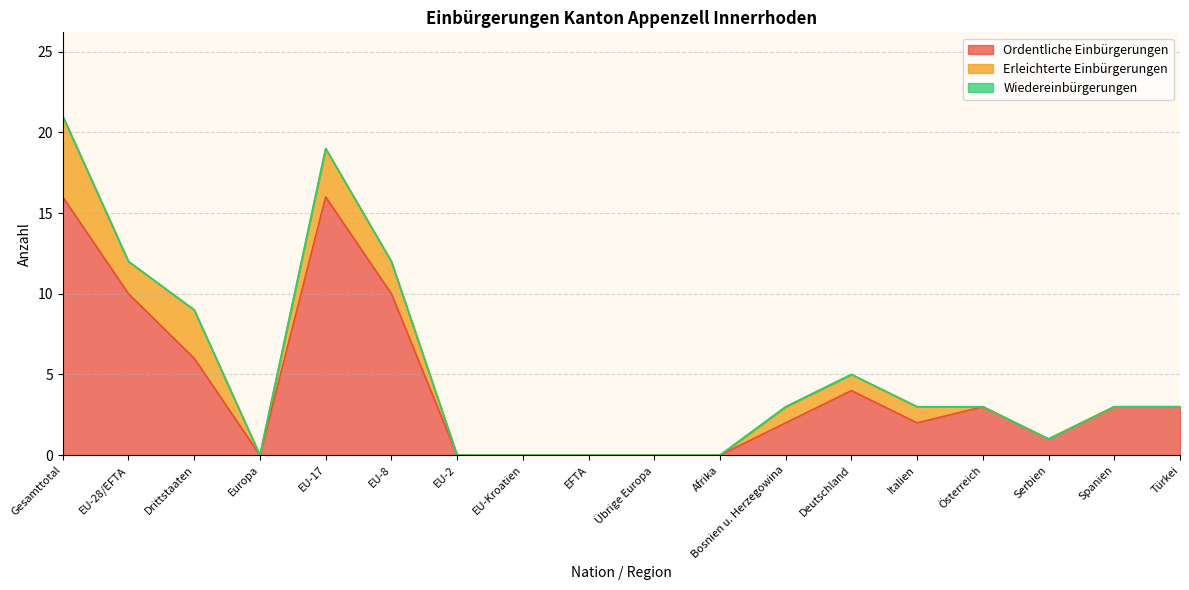

Does the chart have visible grid lines?

Yes